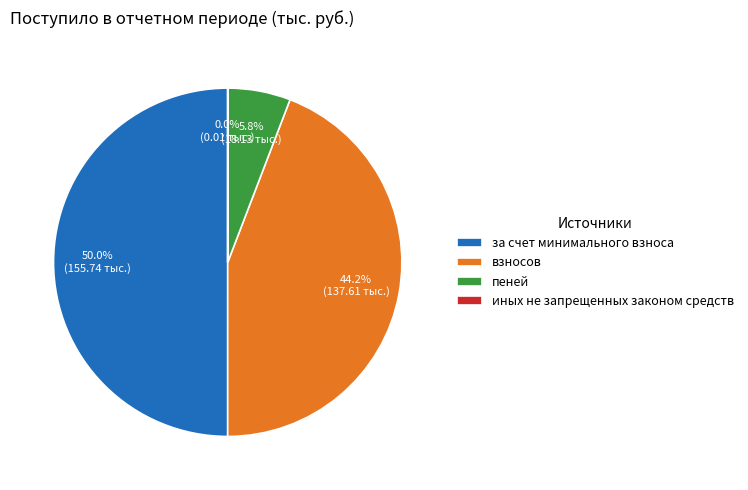

Between взносов and за счет минимального взноса, which is larger?

за счет минимального взноса